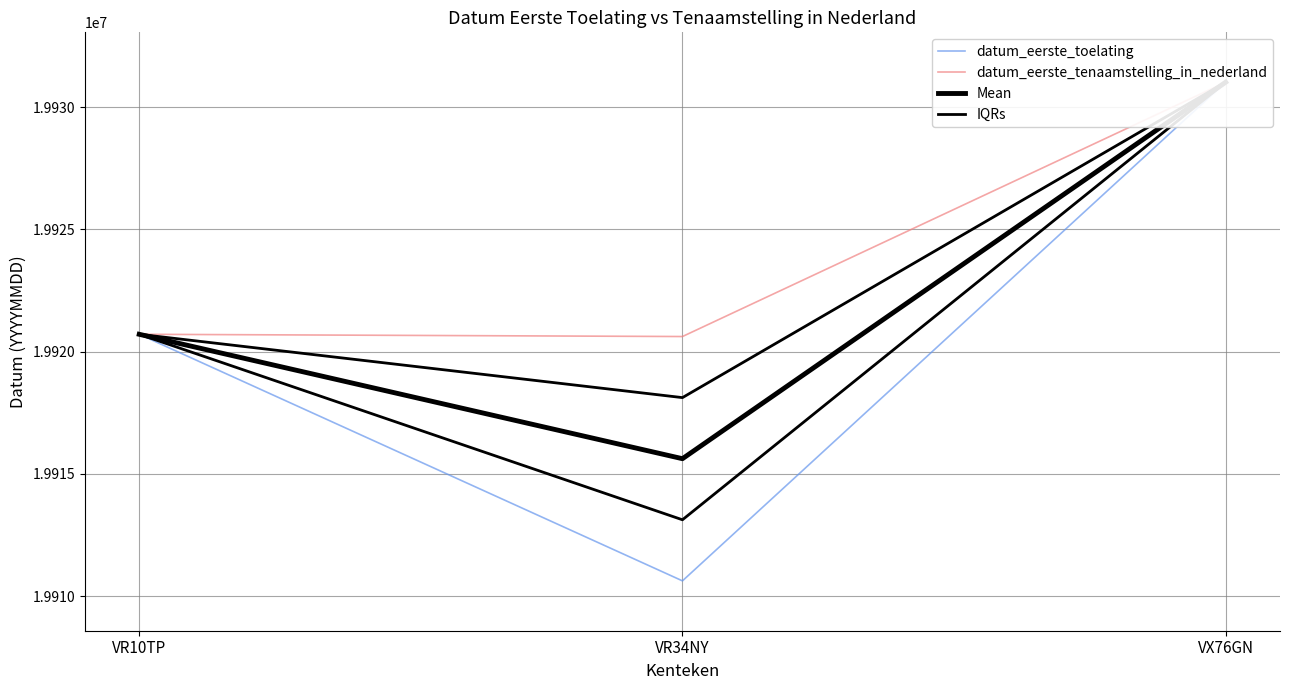

At how many categories does at least one series exceed 19922641?

1